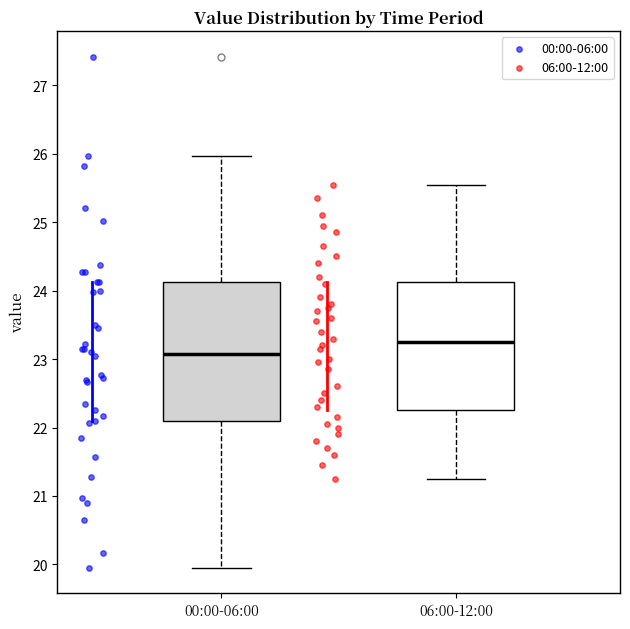

Which box has the highest median line?

06:00-12:00